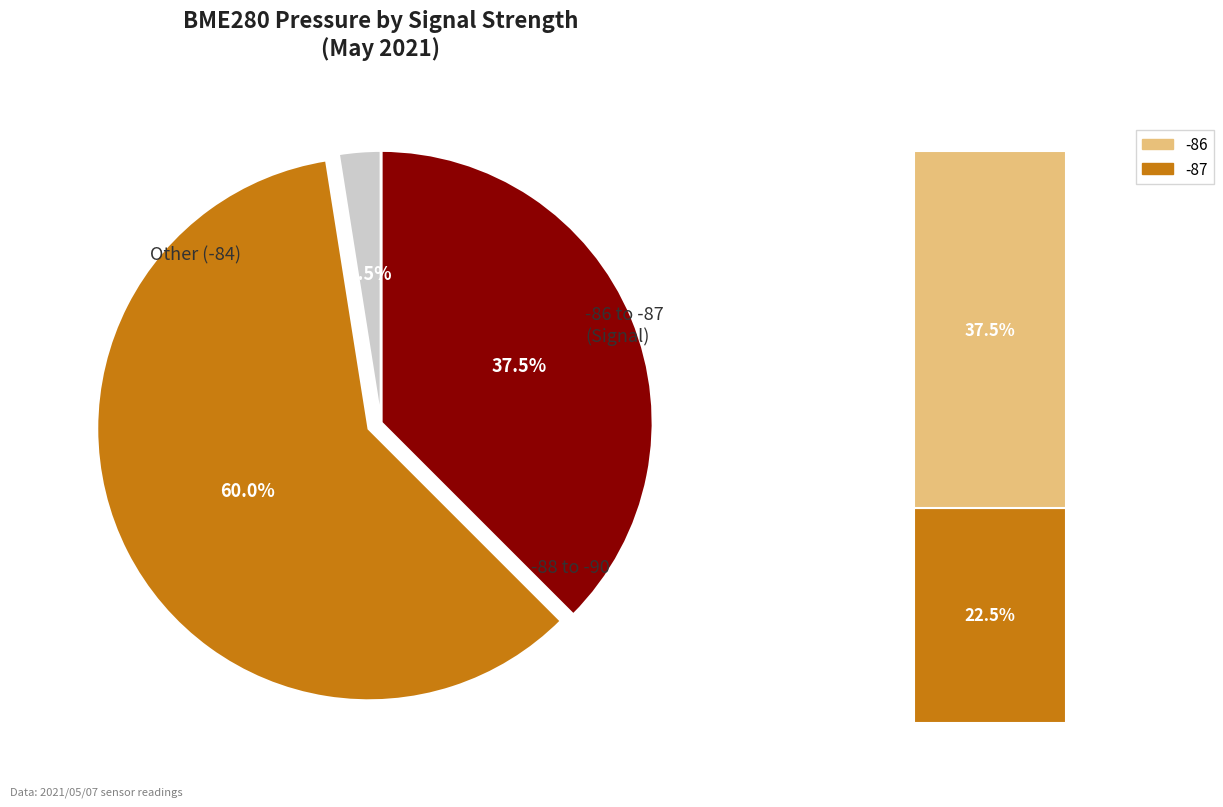

Is 6 the majority of the pie?

No